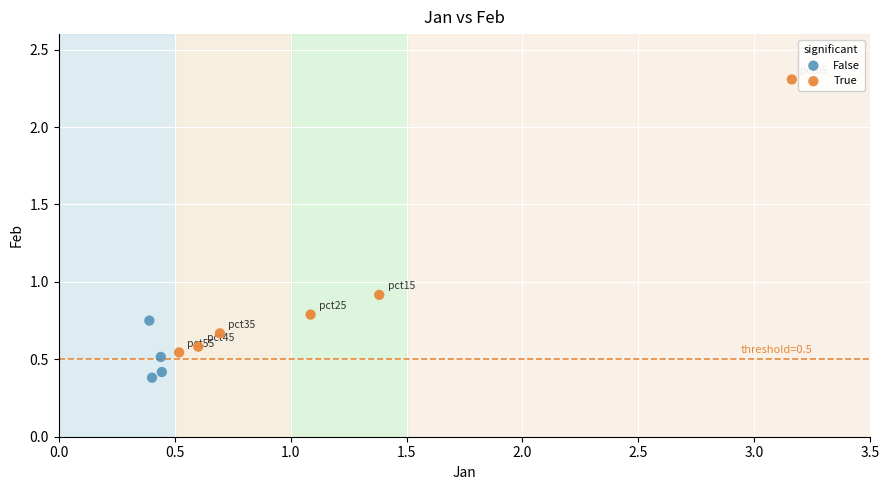

Which series has the largest Y range (max minus min)?

True